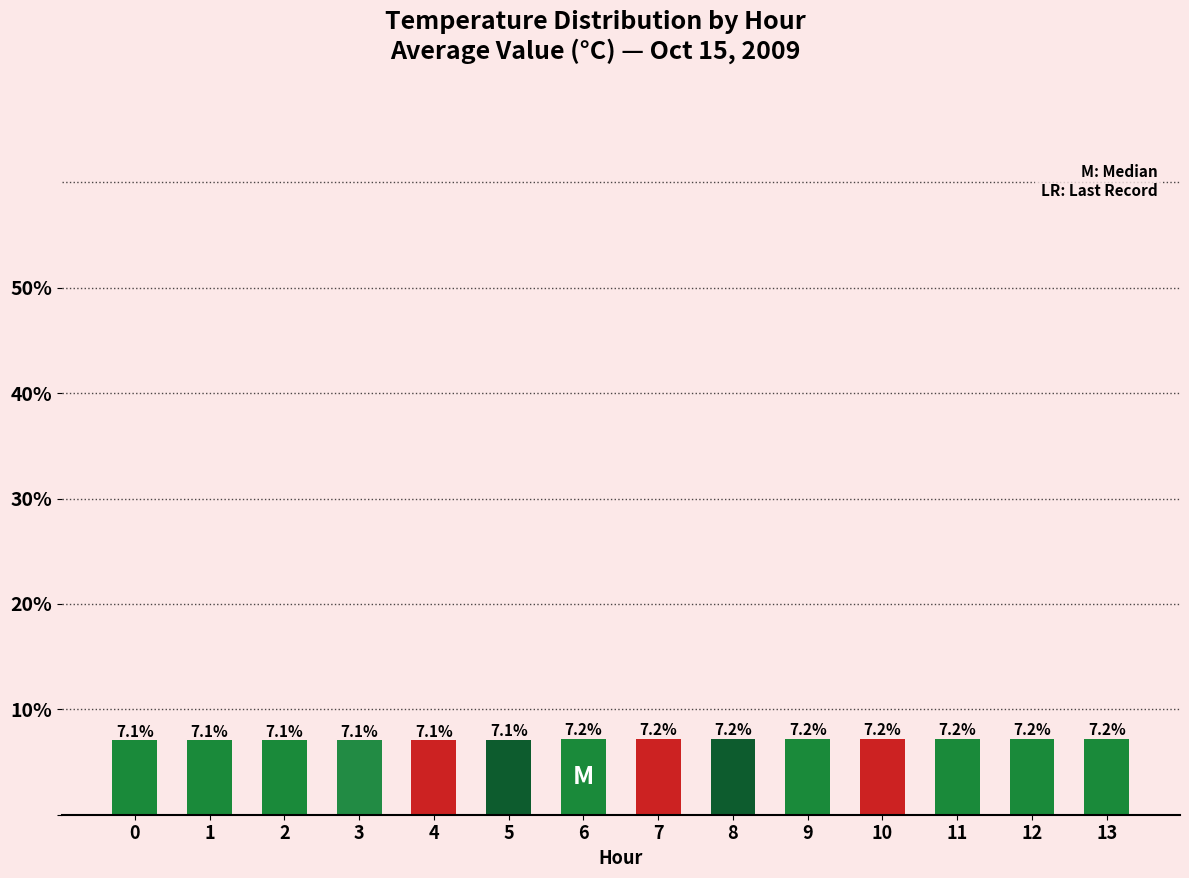

True or false: the data shows 7.2 at 7.

True